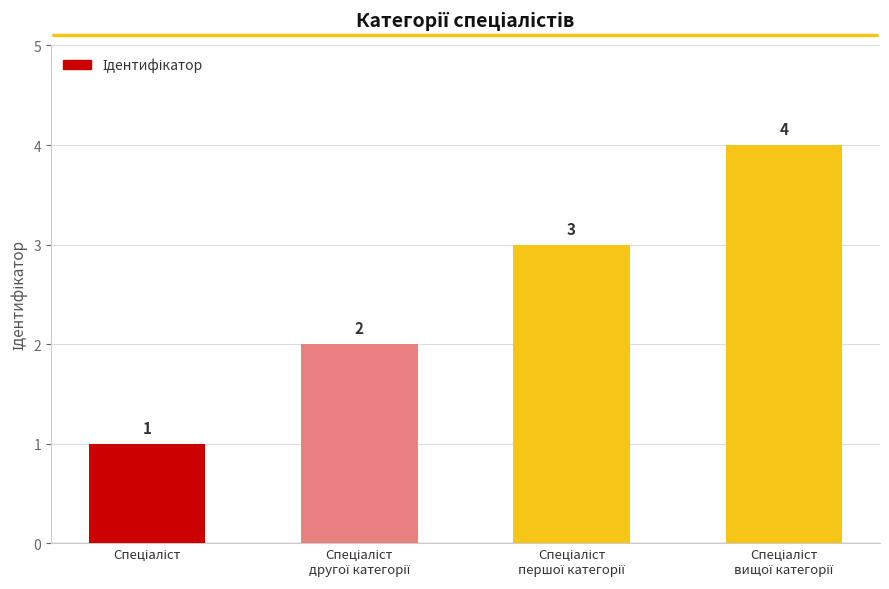

What is the difference between the maximum and second lowest values?

2